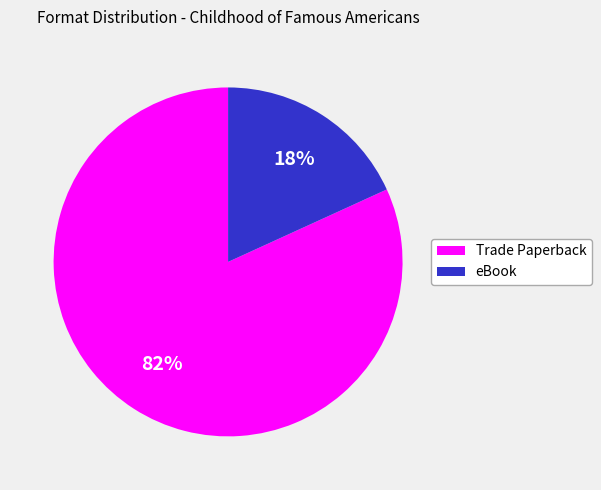

Is there any slice that represents more than half of the pie?

Yes